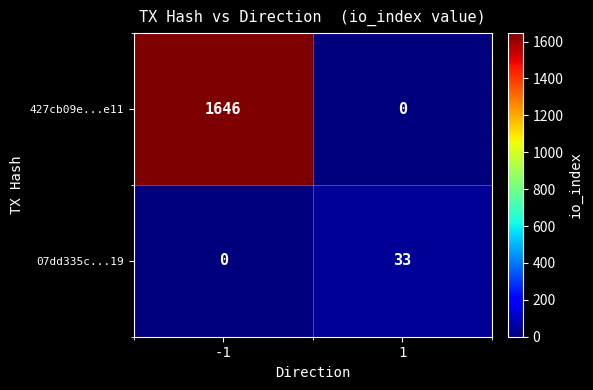

What is the sum of the 07dd335c...19 values at 1 and -1?

33